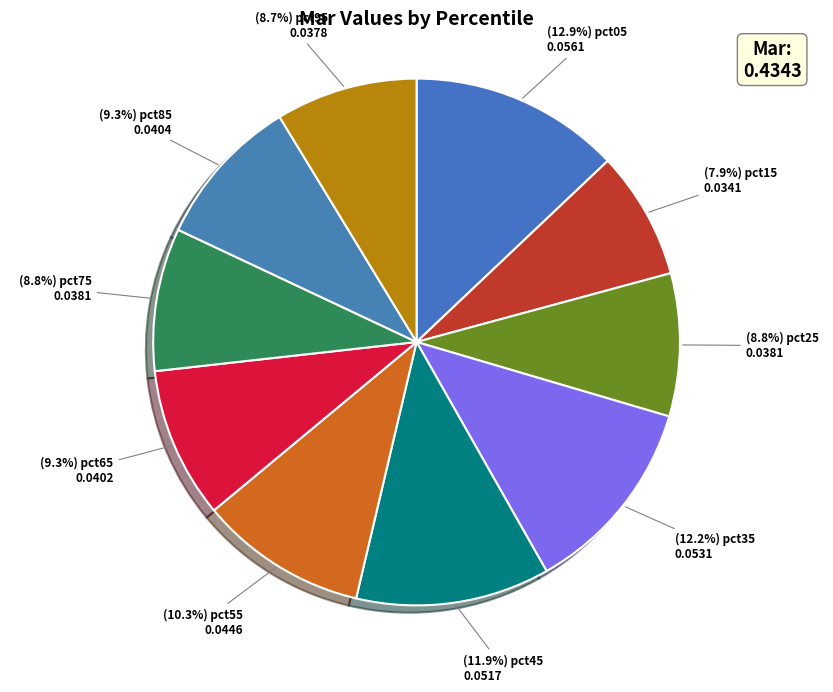

Count the number of slices in the pie.

10